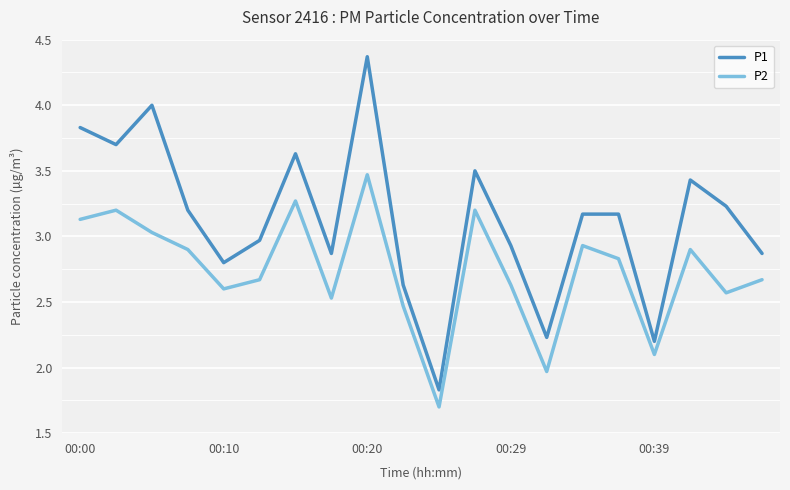

Which series has the largest range (max minus min)?

P1